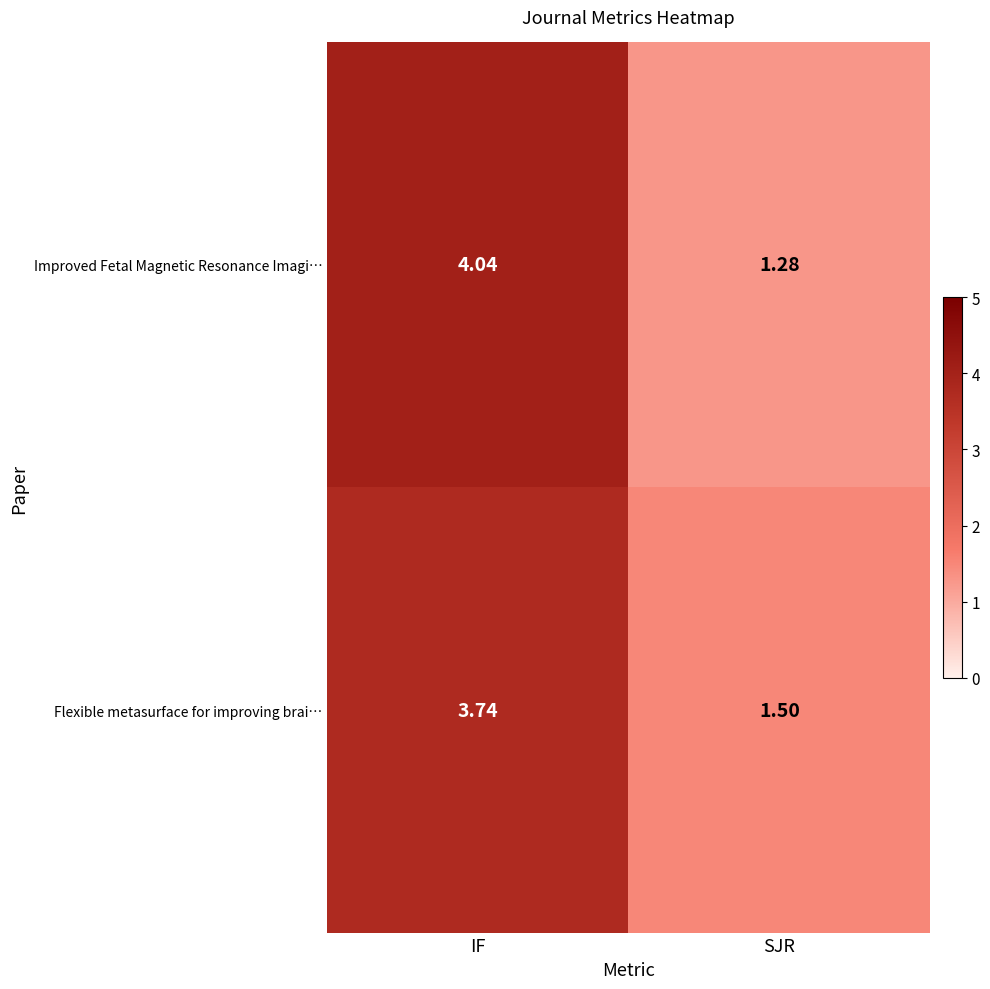

Which category has the highest value across all series?

IF